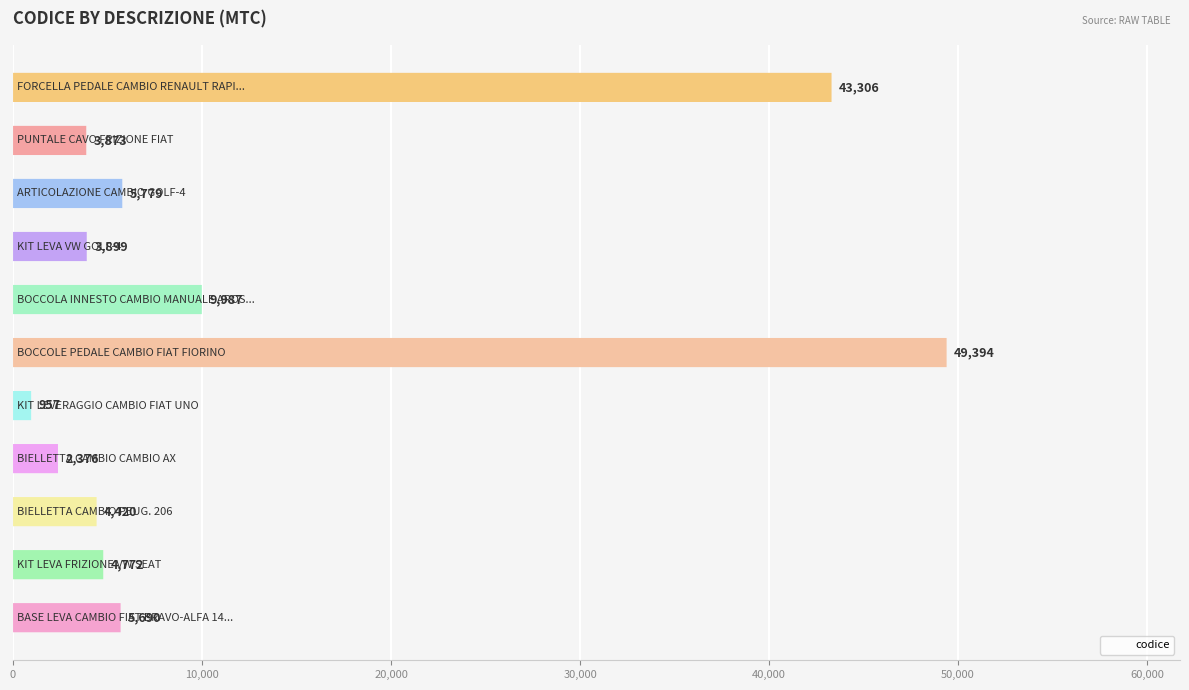

What is the value of the 11th bar from the left?

5690